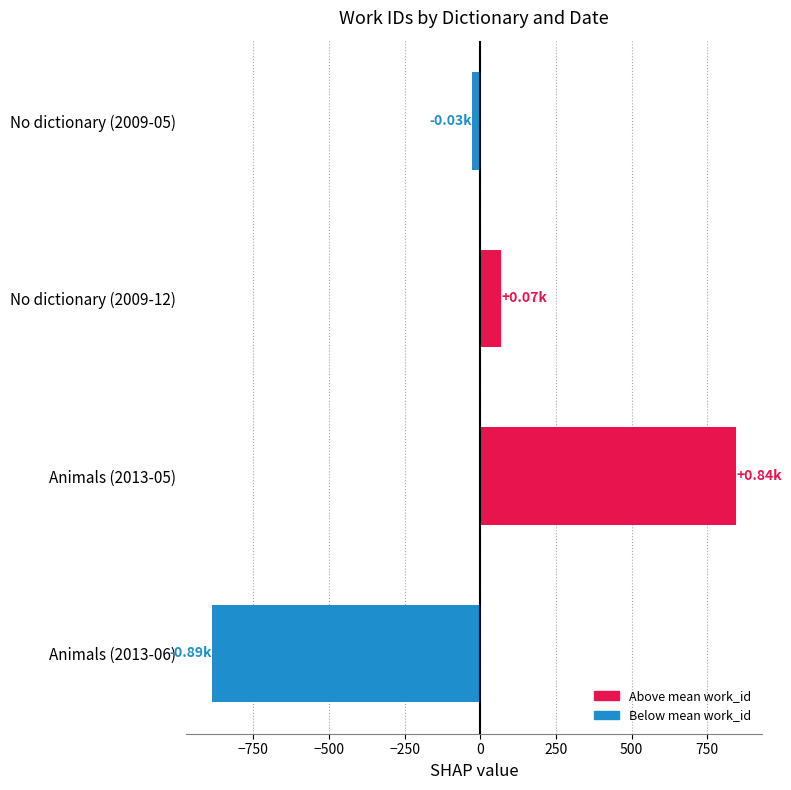

Which label corresponds to the largest value in the chart?

Animals (2013-05)